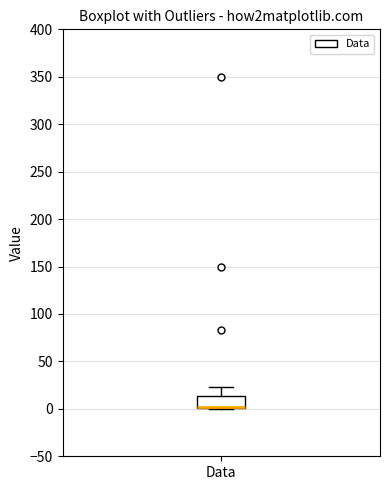

Transcribe this box plot: give where the median line is, the range the box spans, and where the two whiskers end, as read against the y-axis. The values are not printed on the chart, so give them approximately, as read against the axis.

median 0 (just above the box's lower edge), box 0 to 15, whiskers 0 to 25